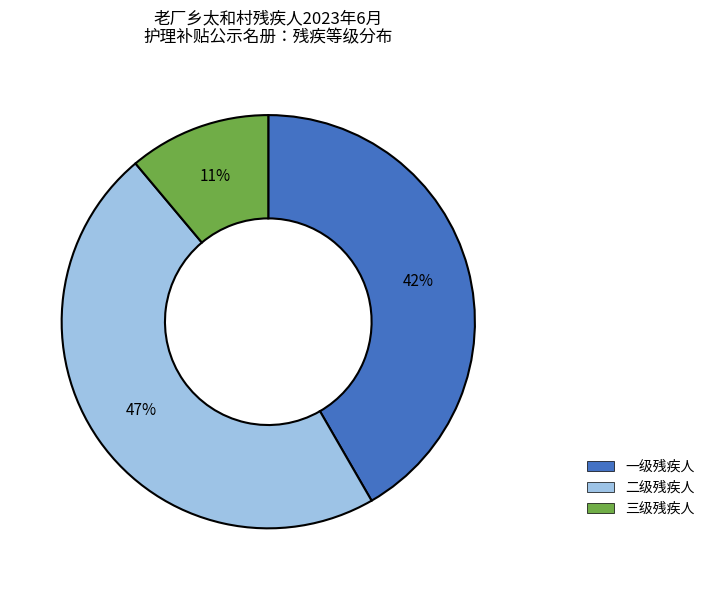

Count the number of slices in the pie.

3